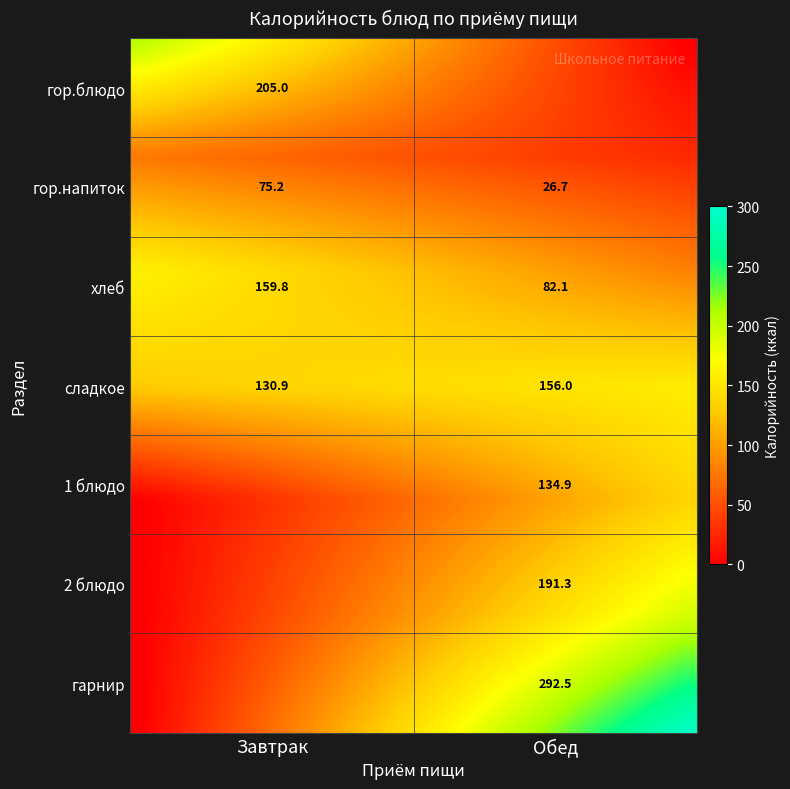

Reading left to right, extract all data points from this chart.

Завтрак: гор.блюдо=205.0	гор.напиток=75.2	хлеб=159.8	сладкое=130.9	1 блюдо=0.0	2 блюдо=0.0	гарнир=0.0
Обед: гор.блюдо=0.0	гор.напиток=26.7	хлеб=82.1	сладкое=156.0	1 блюдо=134.9	2 блюдо=191.3	гарнир=292.5